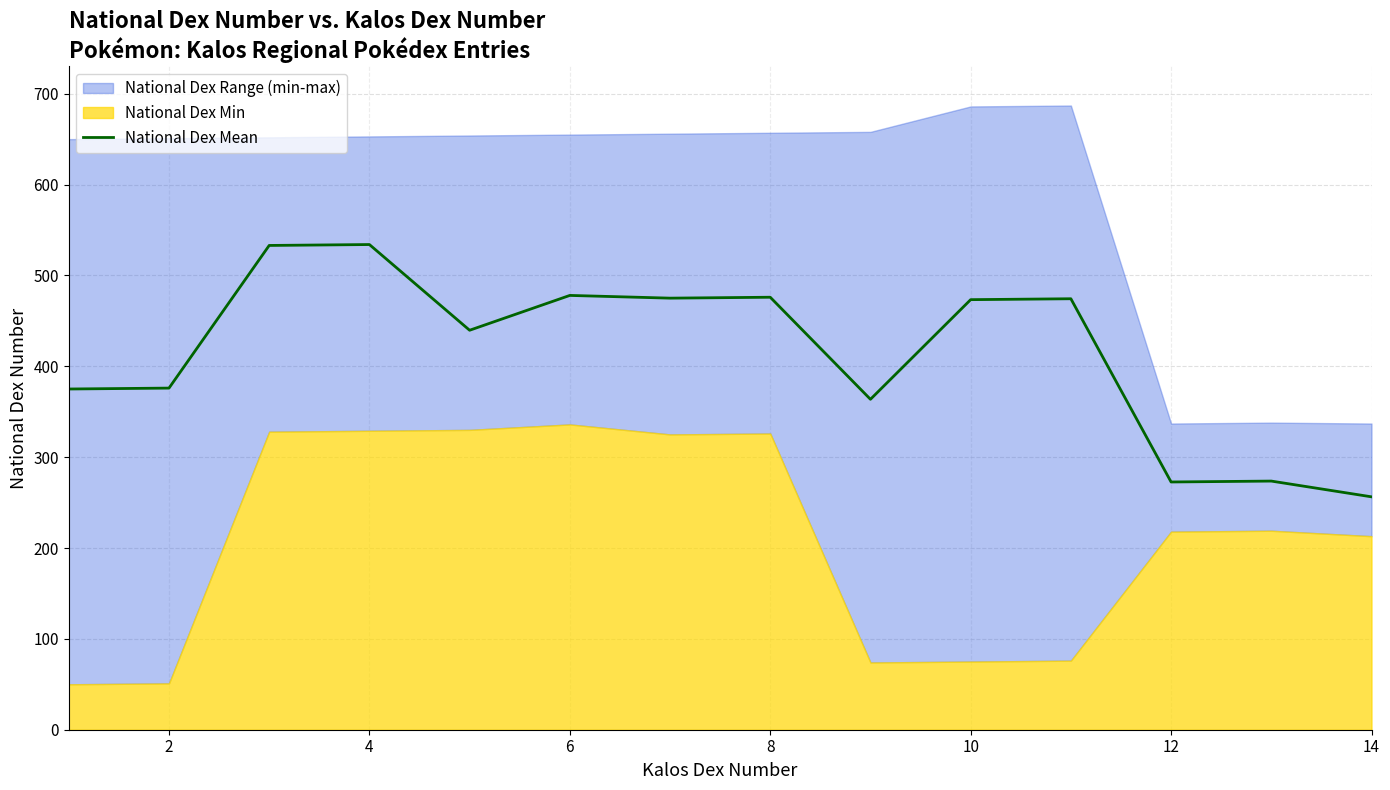

The value of National Dex Mean at 12 is 415.7. True or false?

False